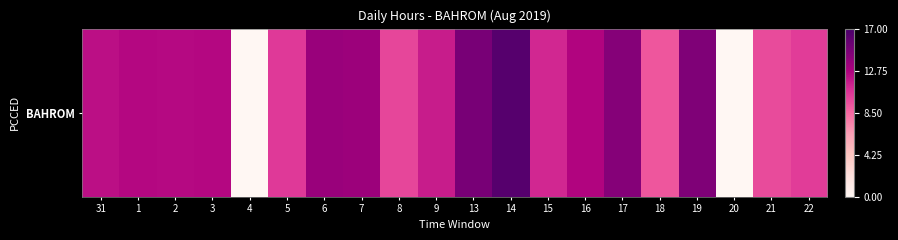

Reading left to right, what are all the values shown in this chart?

12.1	12.5	12.4	12.4	0.0	10.4	13.6	13.4	9.9	11.6	14.9	16.3	11.1	12.6	14.4	9.2	14.6	0.0	9.7	10.2